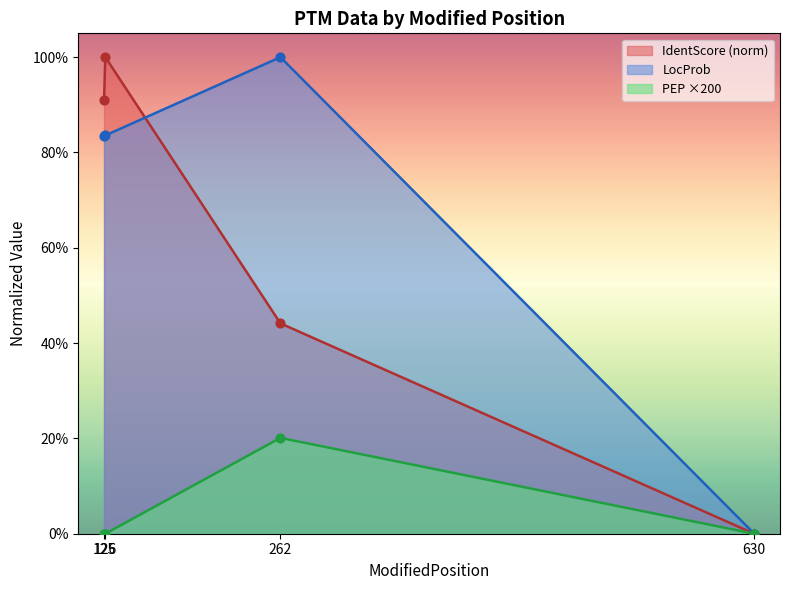

At which category is the sum across all series the highest?

126